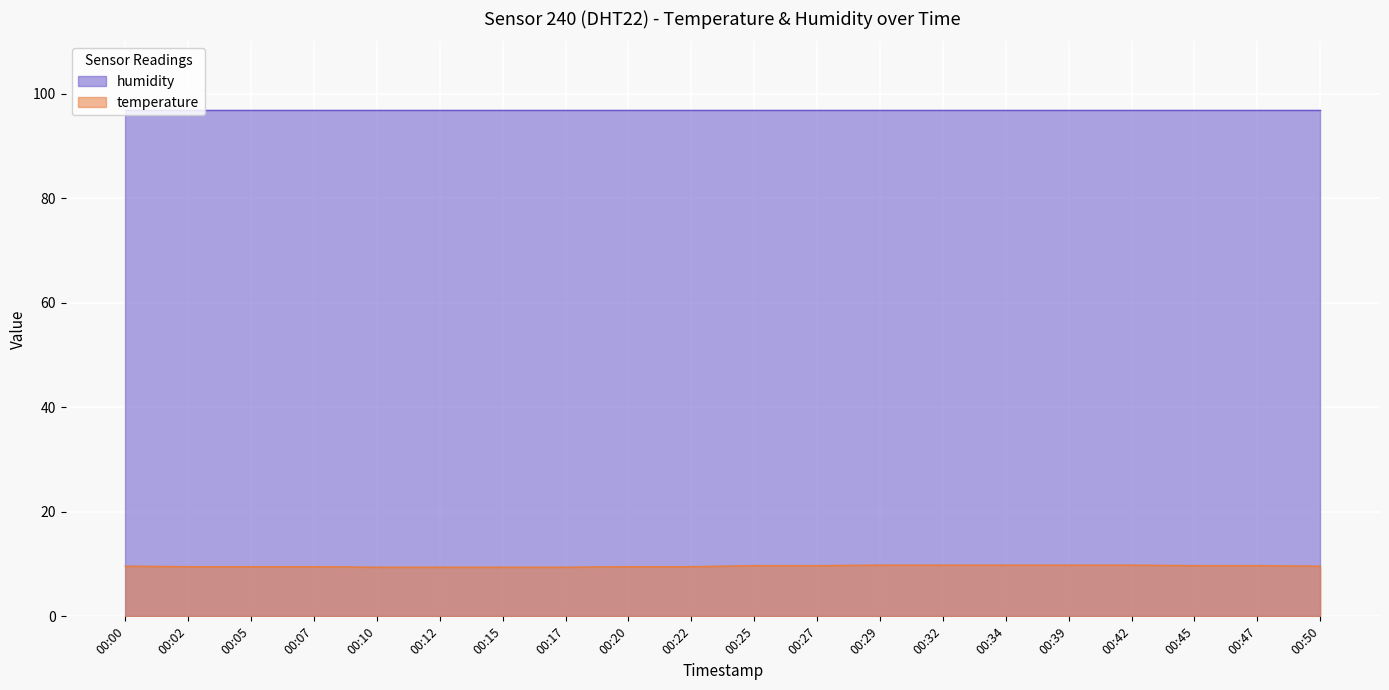

What is the sum of all values?

192.1